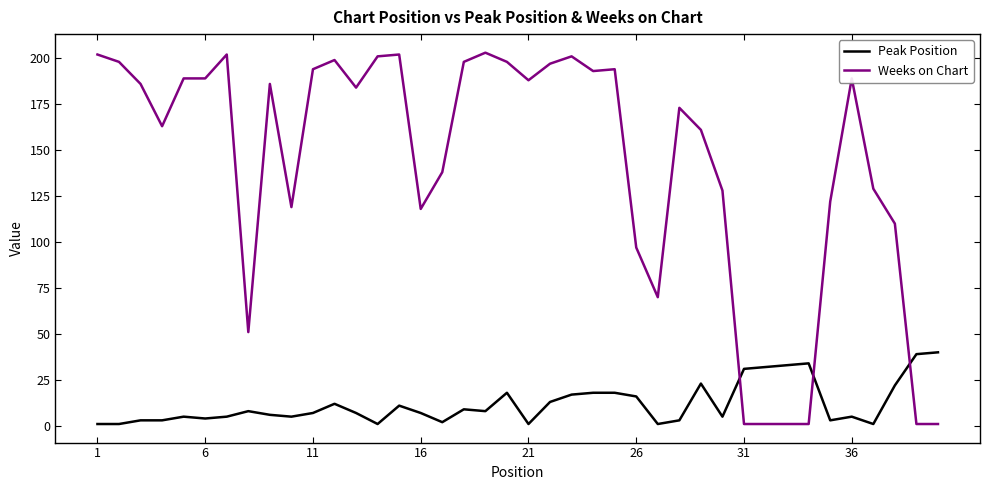

Which series has the largest total across all categories?

Weeks on Chart